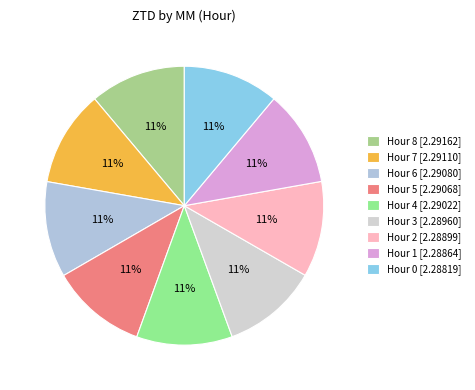

Is there any slice that represents more than half of the pie?

No